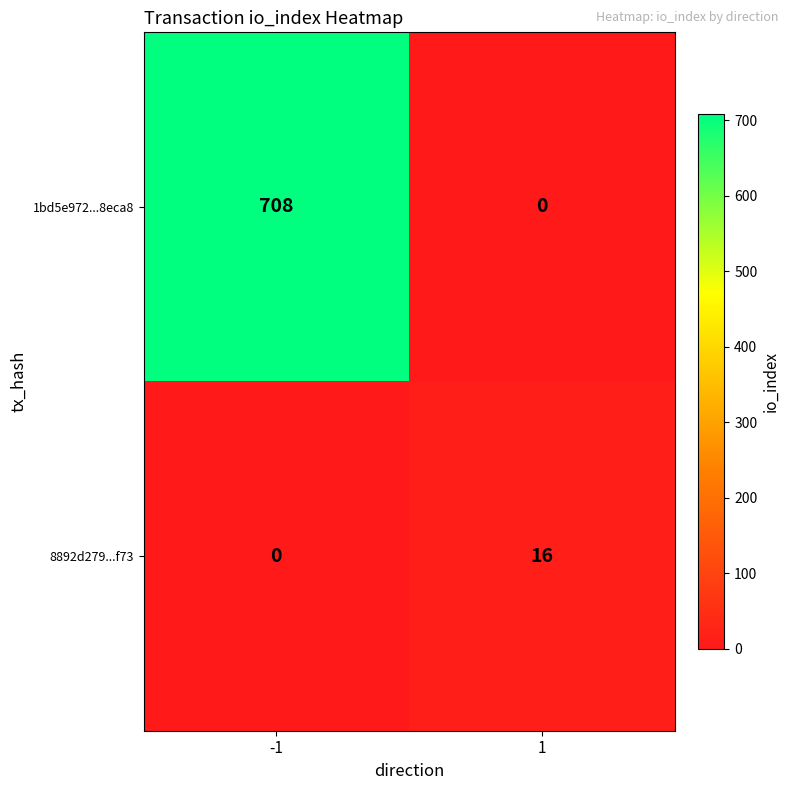

What is the difference between the 1bd5e972...8eca8 values at -1 and 1?

708